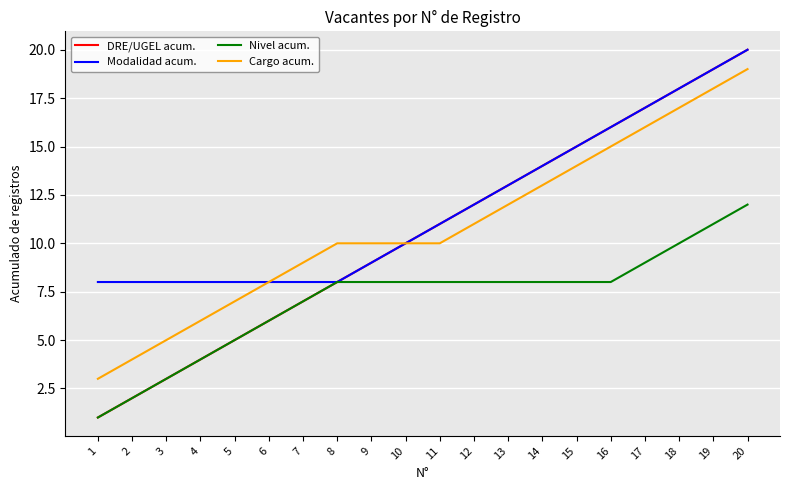

What is the total value across all series at 7?

31